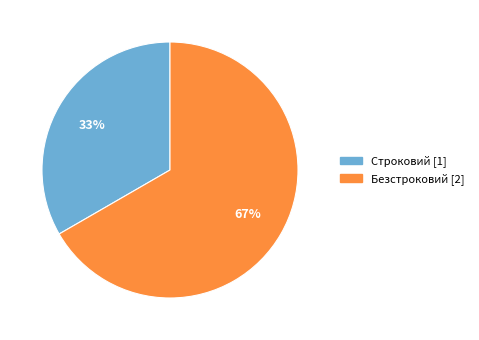

Is it true that Строковий is 41% of the pie?

False